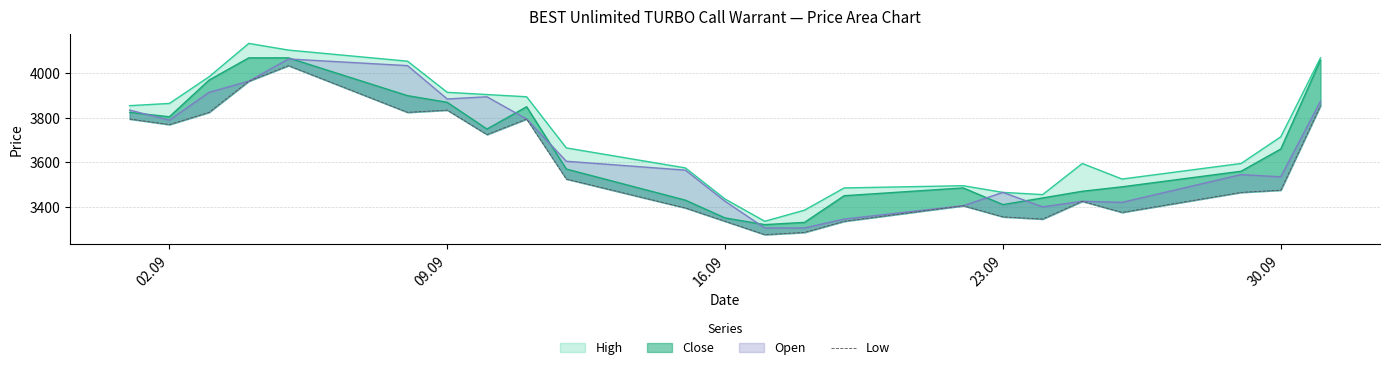

What is the sum of all values?

82420